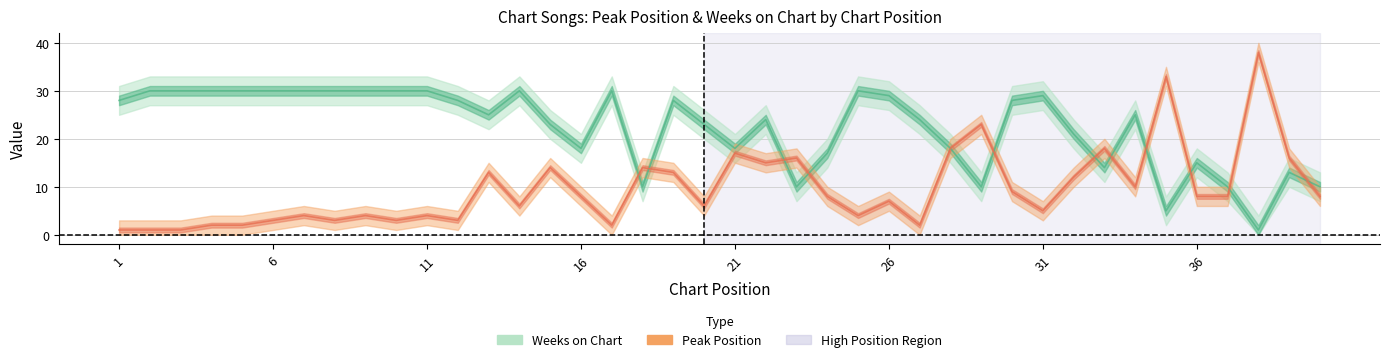

How many series are shown in this chart?

2